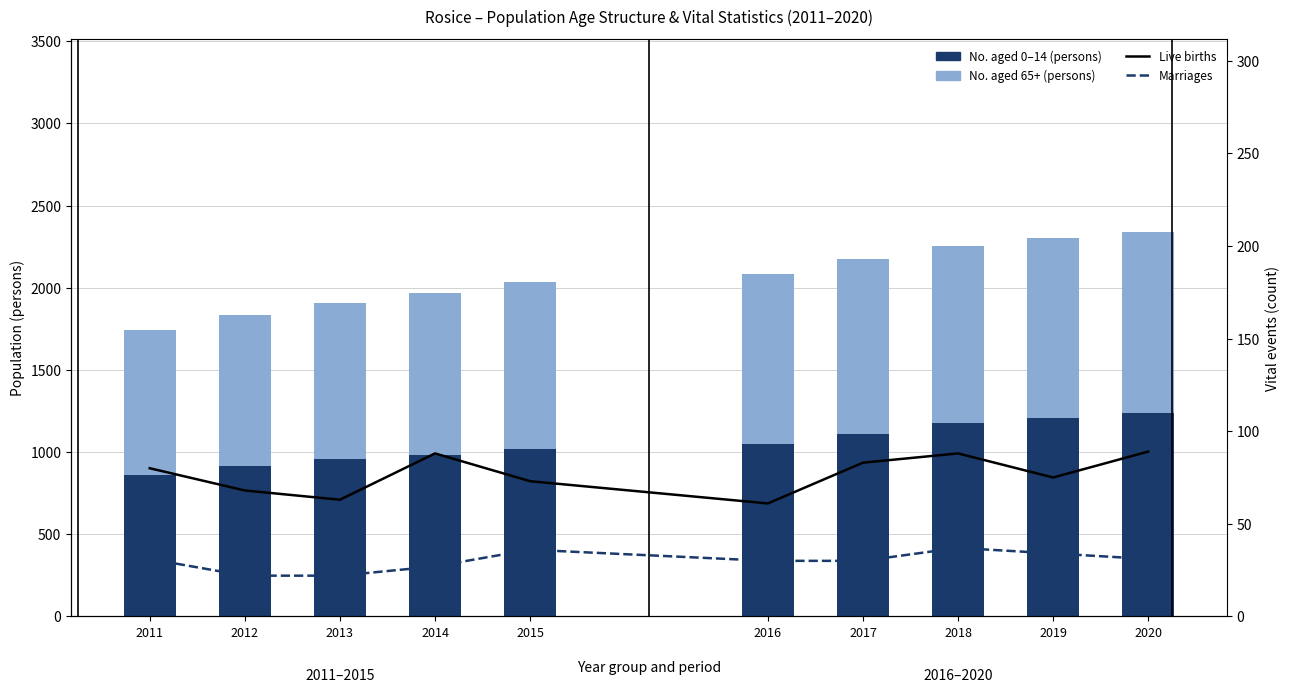

At which category is the sum across all series the highest?

2020